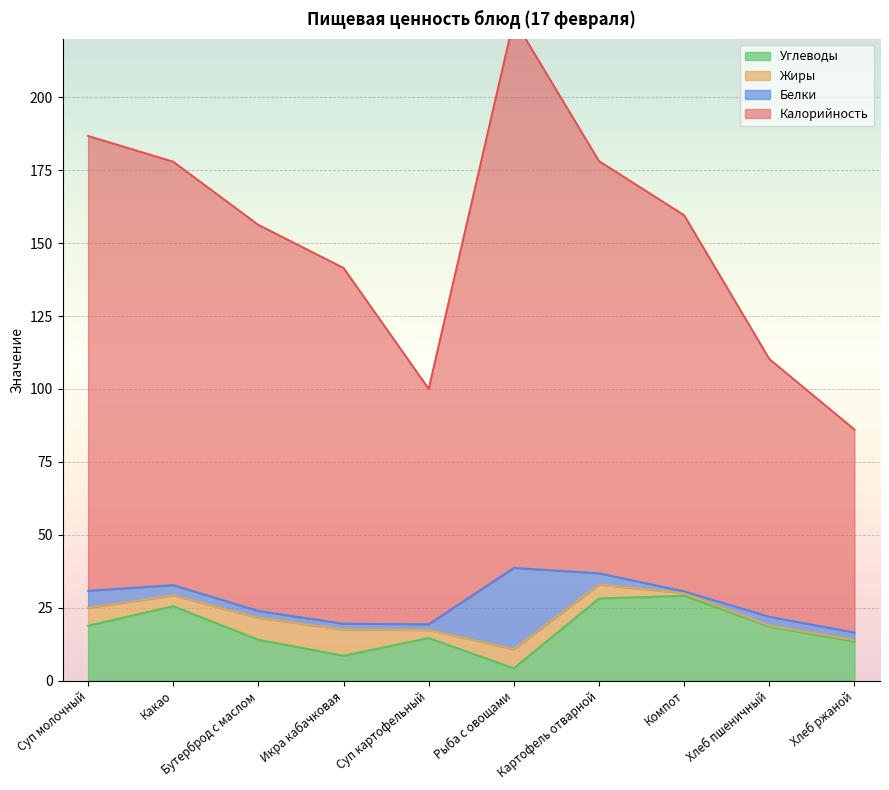

How many data points in Калорийность are less than 159?

5